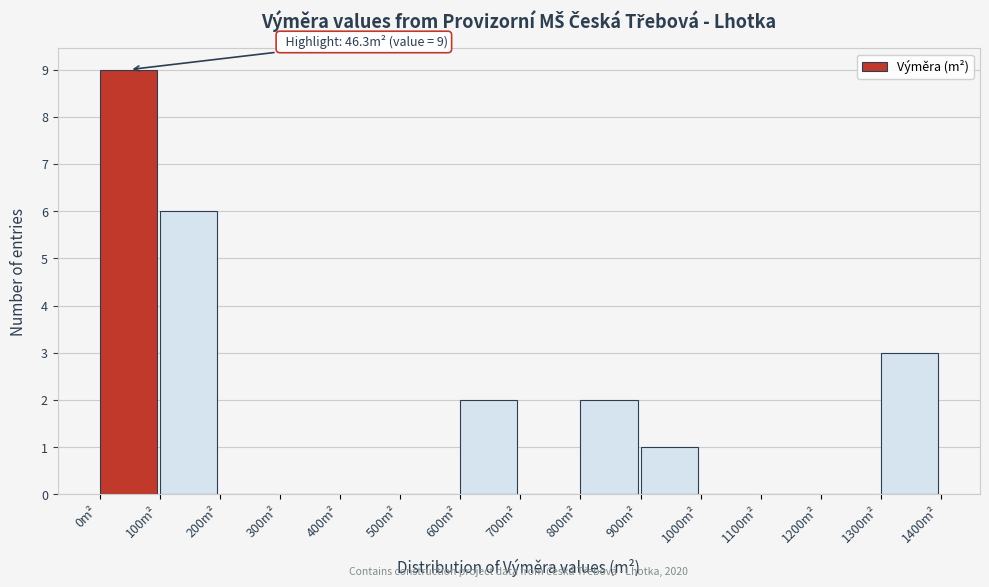

Which range on the x-axis has the tallest bar?

0 to 100